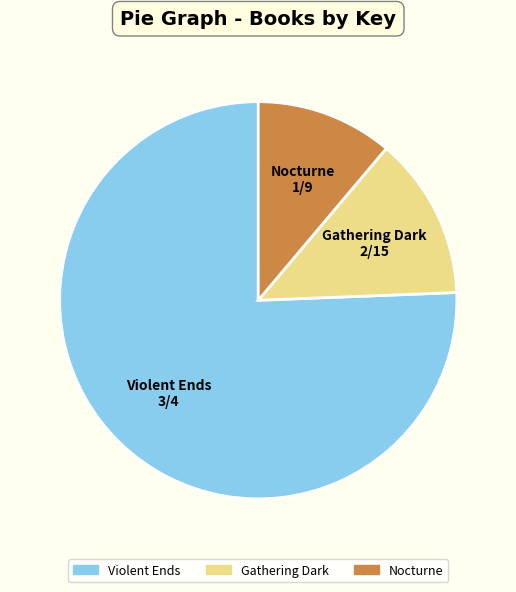

Which slice is the largest?

Violent Ends